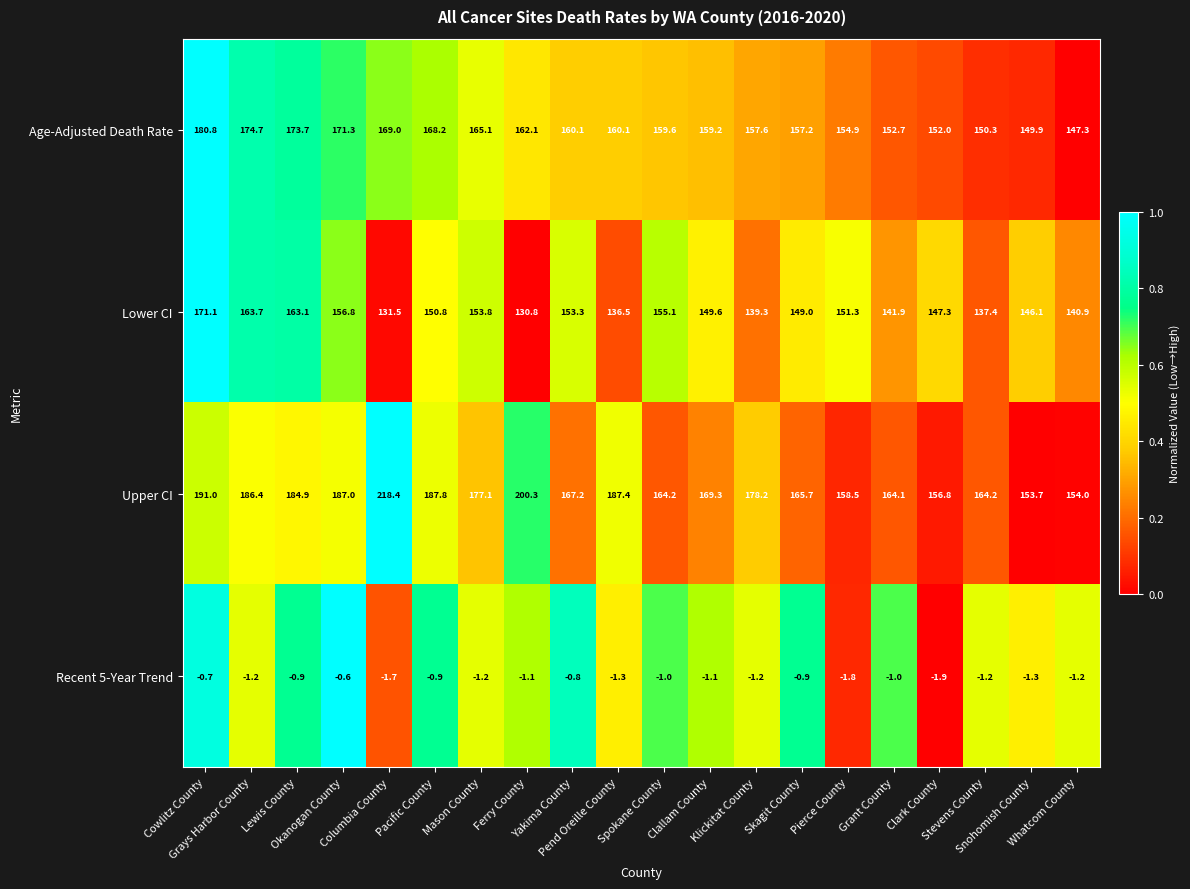

What is the difference between the second highest and minimum values in the Upper CI series?

46.6